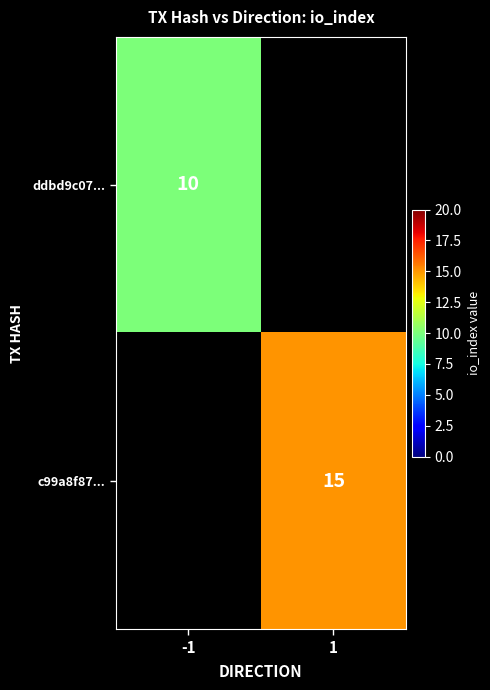

The c99a8f87... series shows 26 at 1. True or false?

False